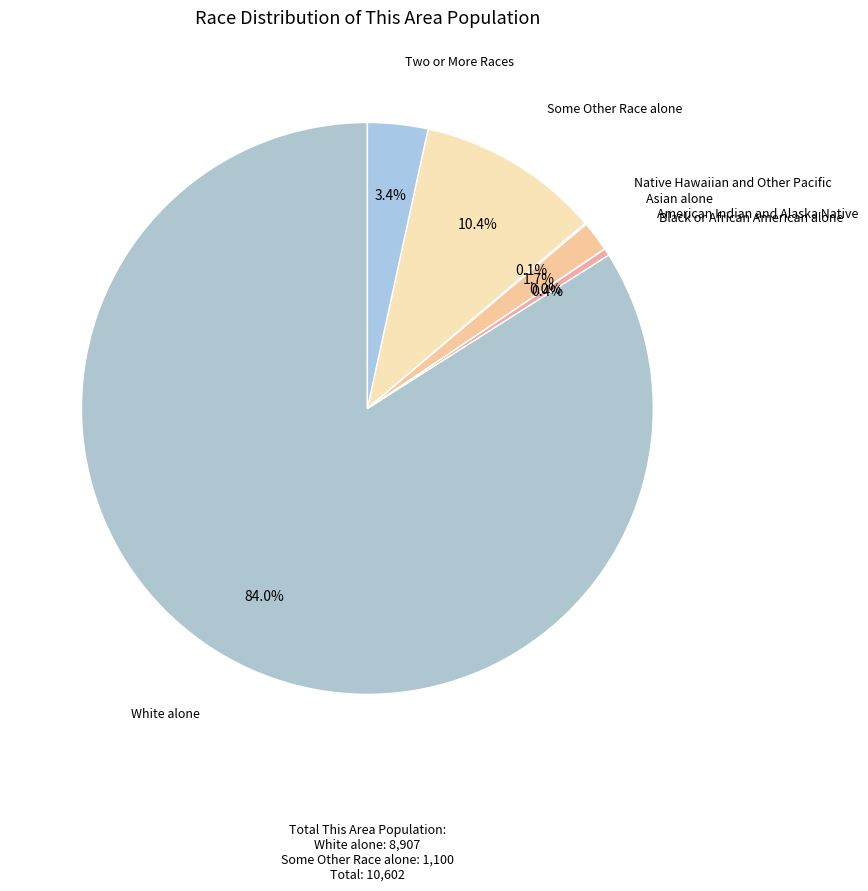

Which category has the biggest portion of the pie?

White alone